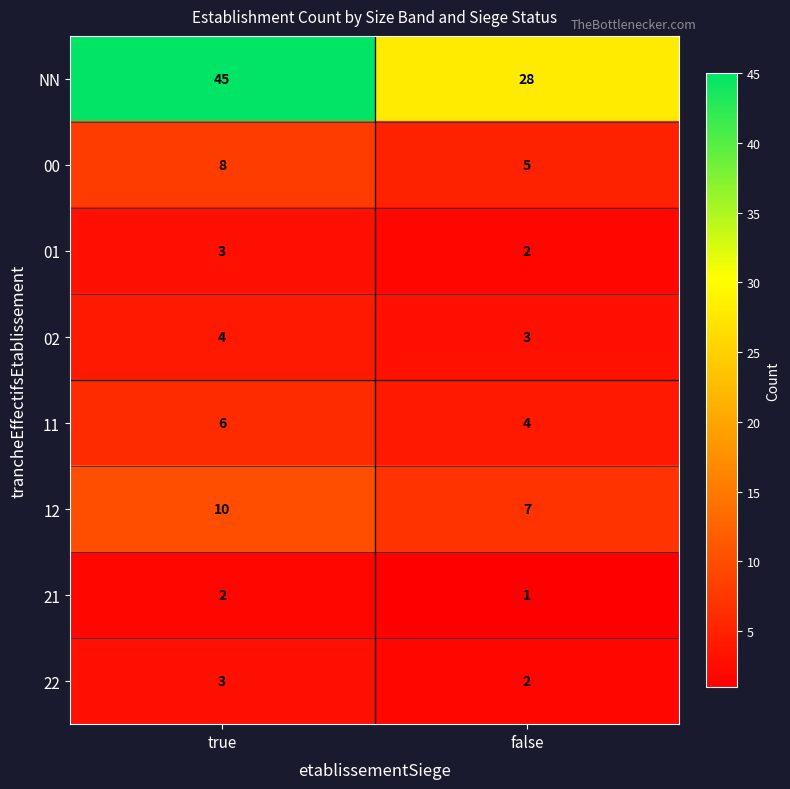

Reading left to right, transcribe all the data shown in this chart.

NN: 45	28
00: 8	5
01: 3	2
02: 4	3
11: 6	4
12: 10	7
21: 2	1
22: 3	2